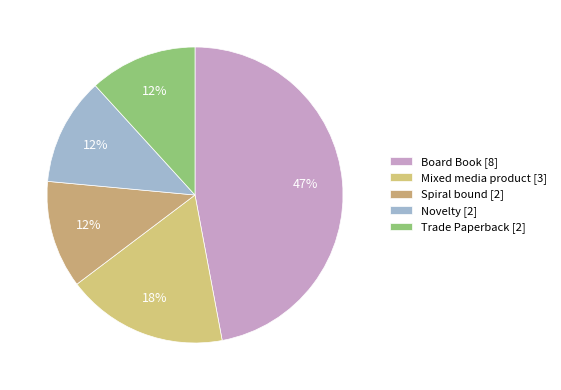

Rank the categories by value from highest to lowest.

Board Book, Mixed media product, Spiral bound, Novelty, Trade Paperback